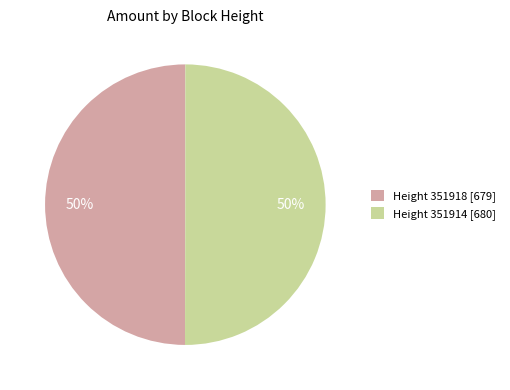

Combined, do Height 351918 [679] and Height 351914 [680] account for over 50%?

Yes